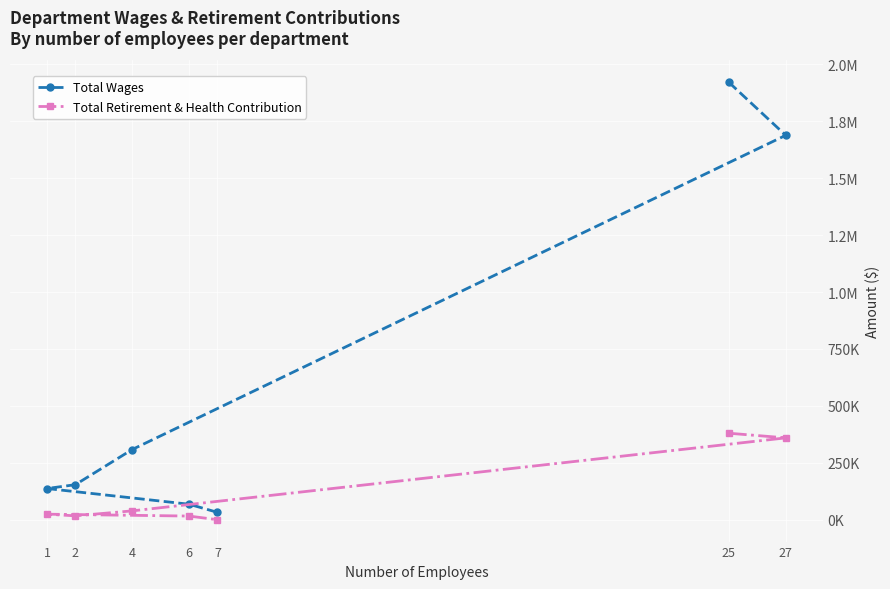

What are all the series names shown in the legend?

Total Wages, Total Retirement & Health Contribution